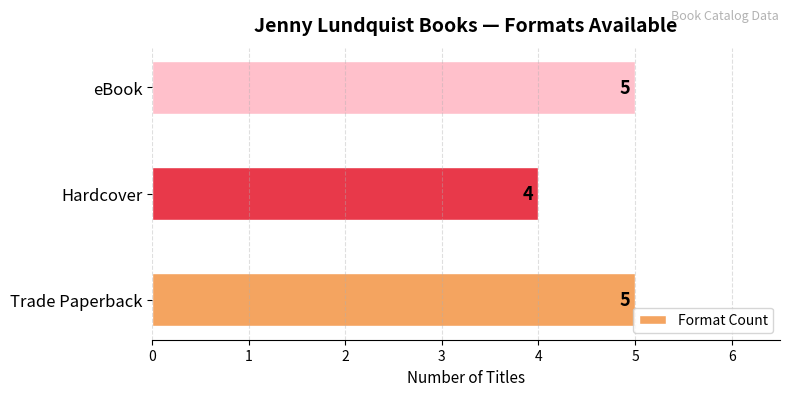

Reading top to bottom, what are all the values shown in this chart?

5	4	5